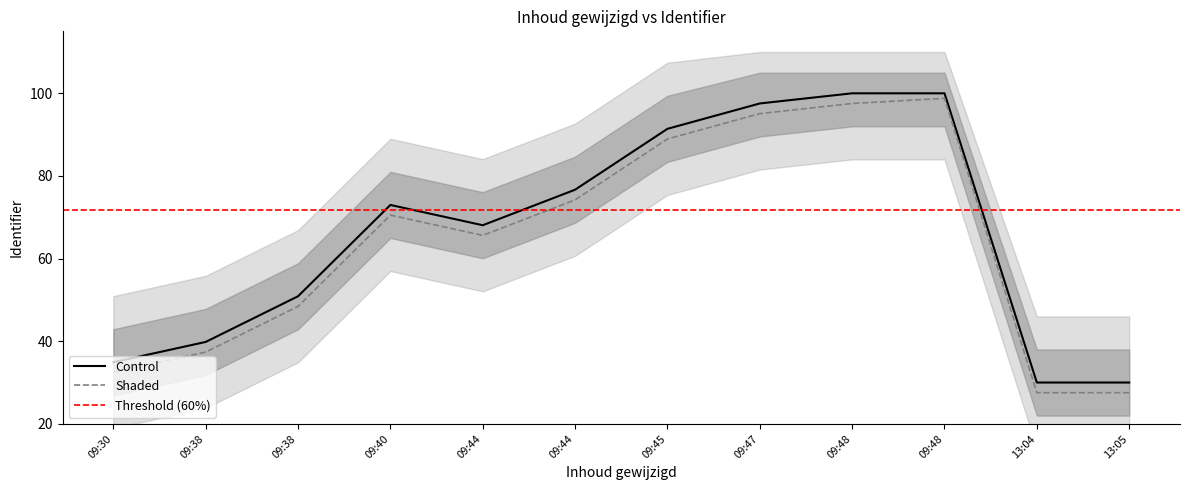

Reading left to right, extract all data points from this chart.

Control: 34.9	39.8	50.9	73.0	68.1	76.7	91.4	97.5	100.0	100.0	30.0	30.0
Shaded: 32.5	37.4	48.4	70.5	65.6	74.2	88.9	95.1	97.5	98.8	27.5	27.5